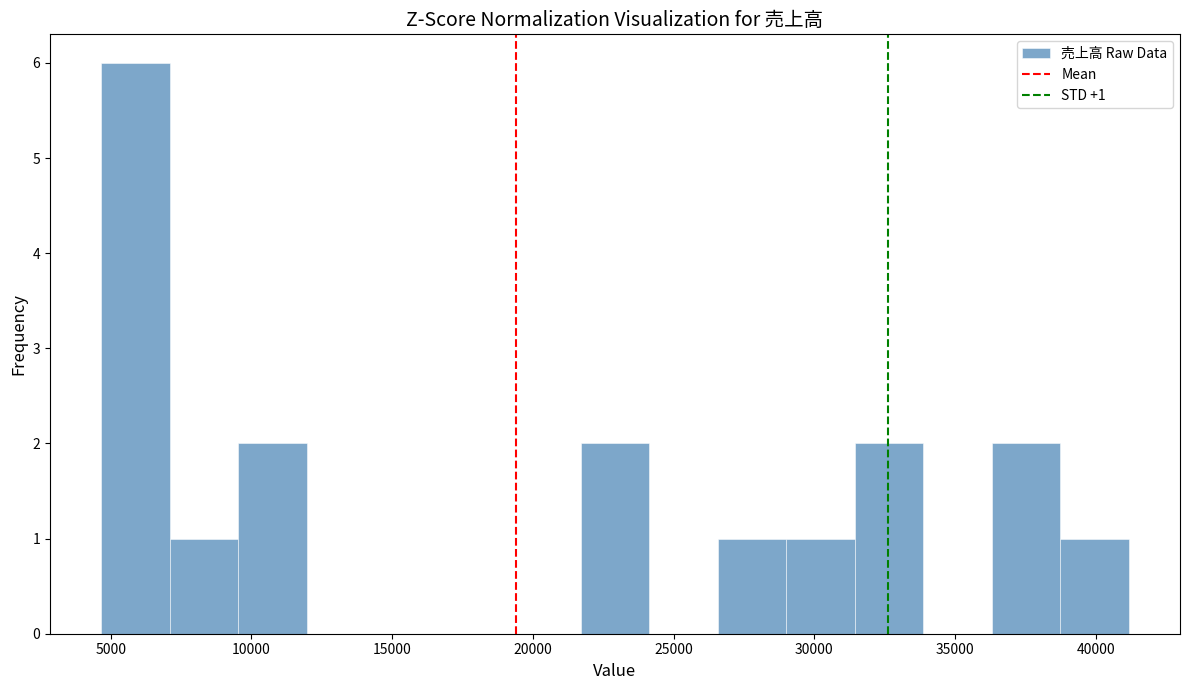

Over which range of the x-axis is the bar tallest?

4500 to 7000